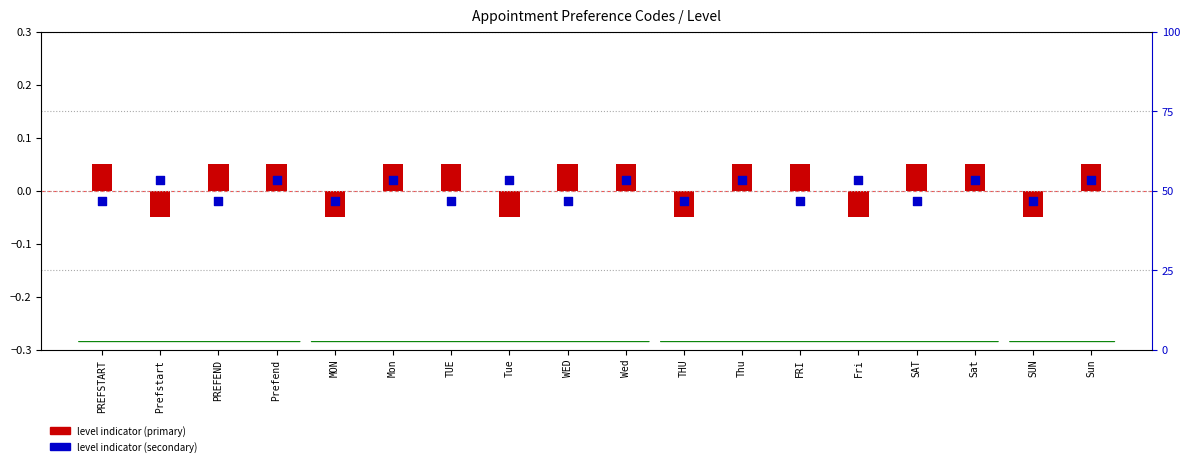

What are all the series names shown in the legend?

level indicator (primary), level indicator (secondary)